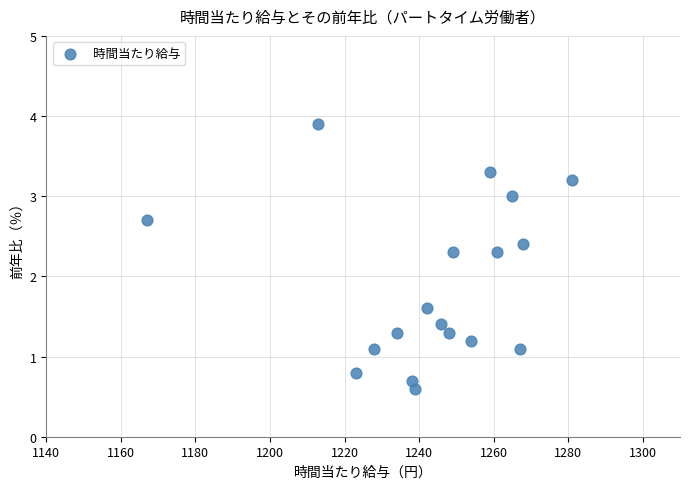

What is the range of Y values (max minus min)?

3.3